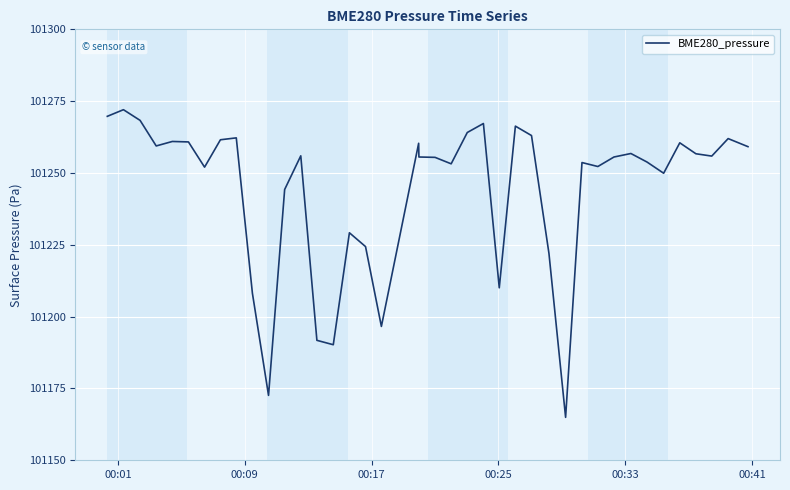

What is the smallest value displayed?

101164.9